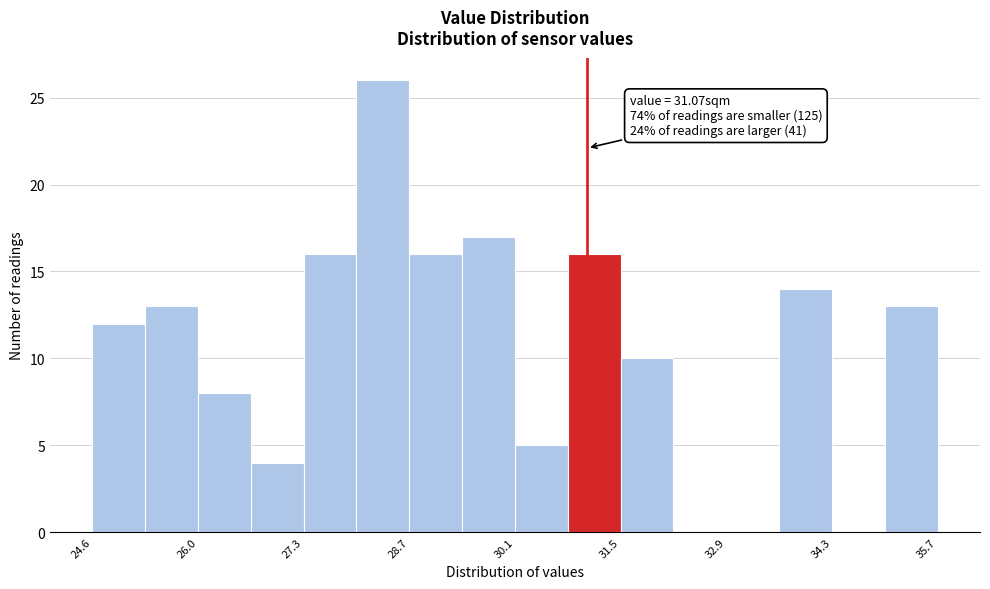

Read against the x-axis, roughly where is the centre of the tallest bar?

28.4